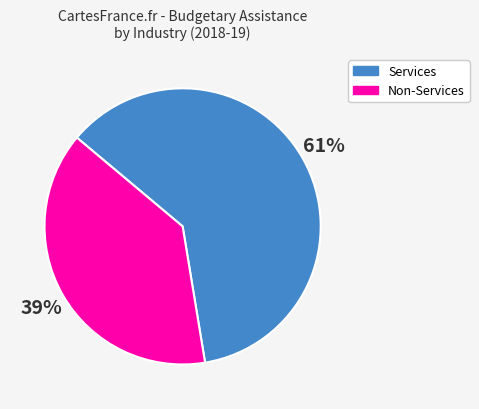

Which category has the smallest portion of the pie?

Non-Services